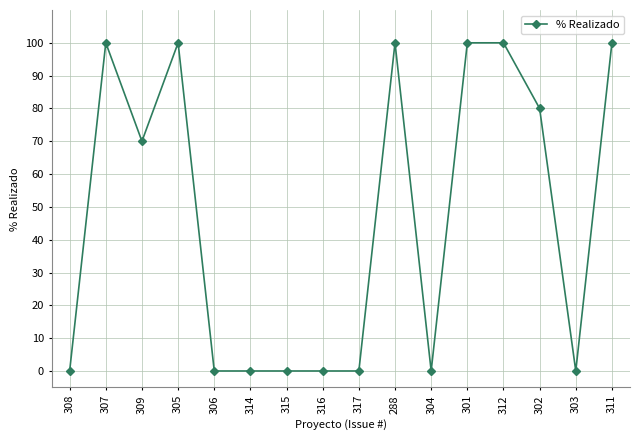

Count the number of data series in this chart.

1